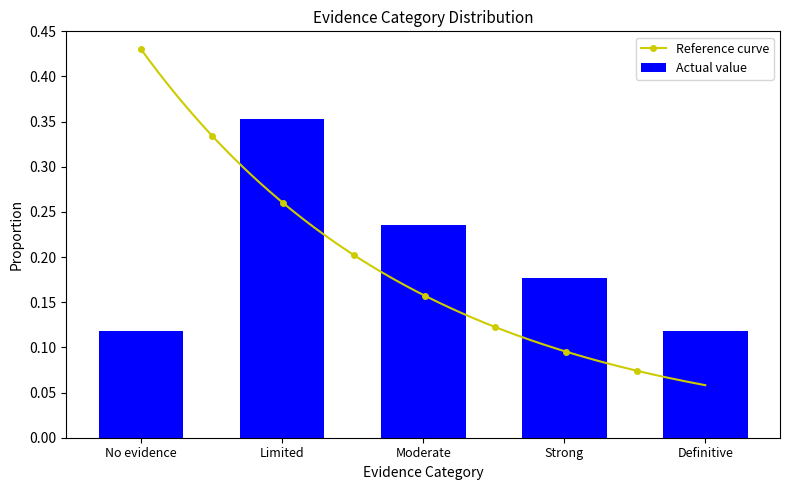

List the labels in order of value, largest first.

Limited, Moderate, Strong, No evidence, Definitive